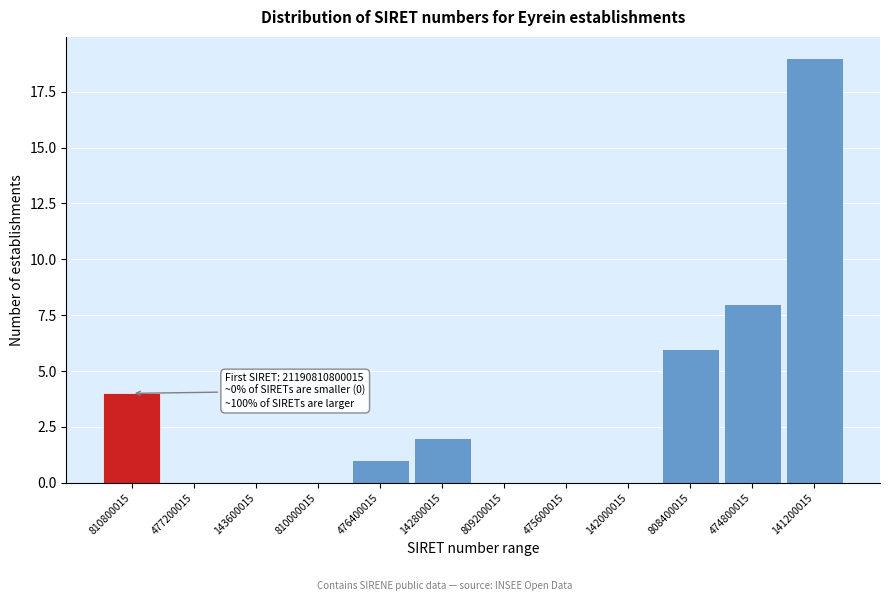

Reading left to right, extract all data points from this chart.

810800015=4	477200015=0	143600015=0	810000015=0	476400015=1	142800015=2	809200015=0	475600015=0	142000015=0	808400015=6	474800015=8	141200015=19